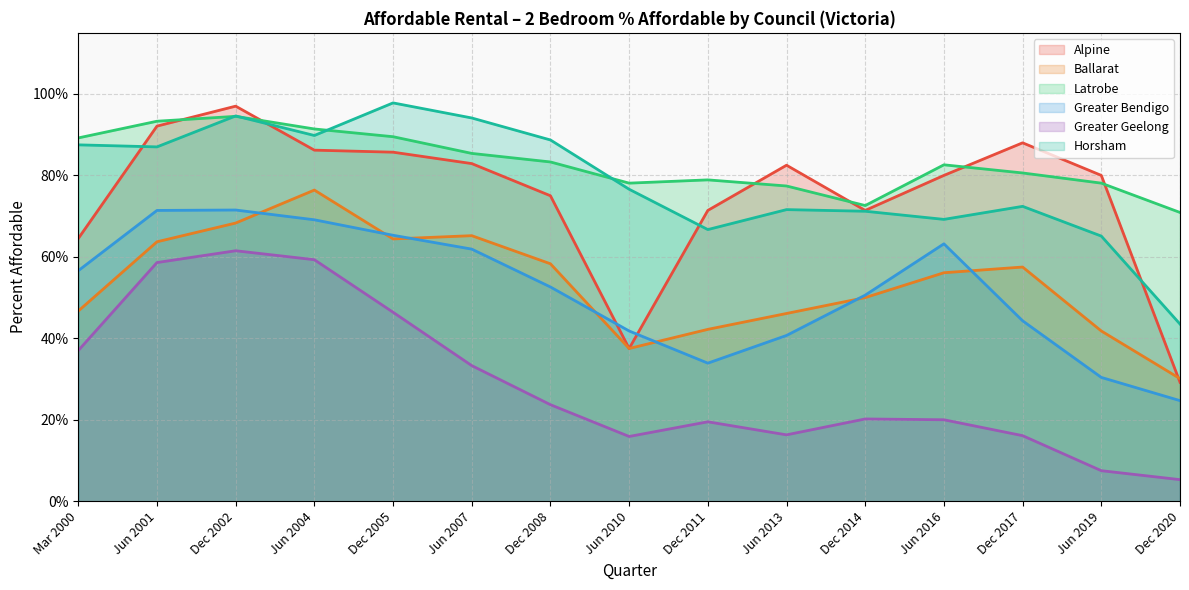

The Alpine series shows 0.4 at Sep 2003. True or false?

False